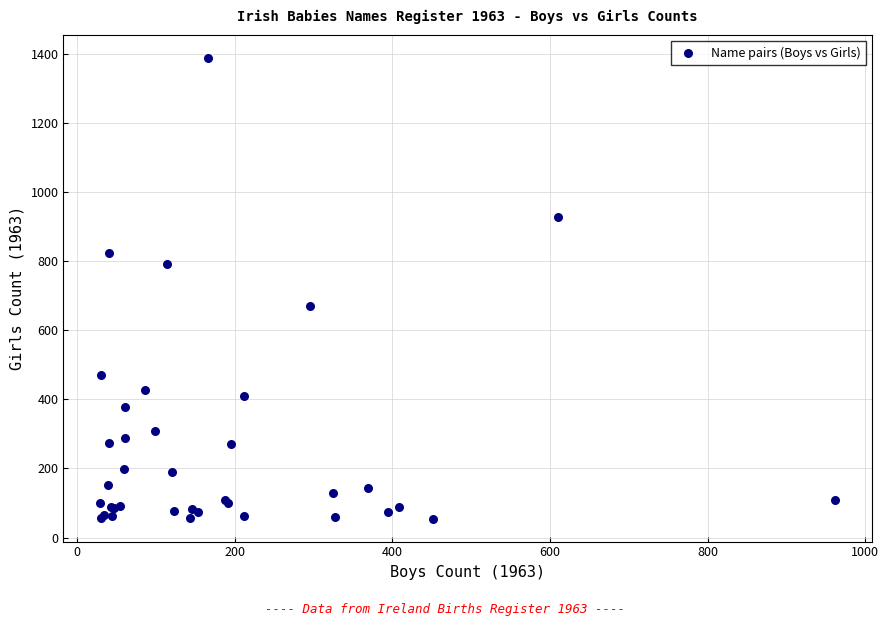

What Y value in the scatter plot is closest to 721?

671